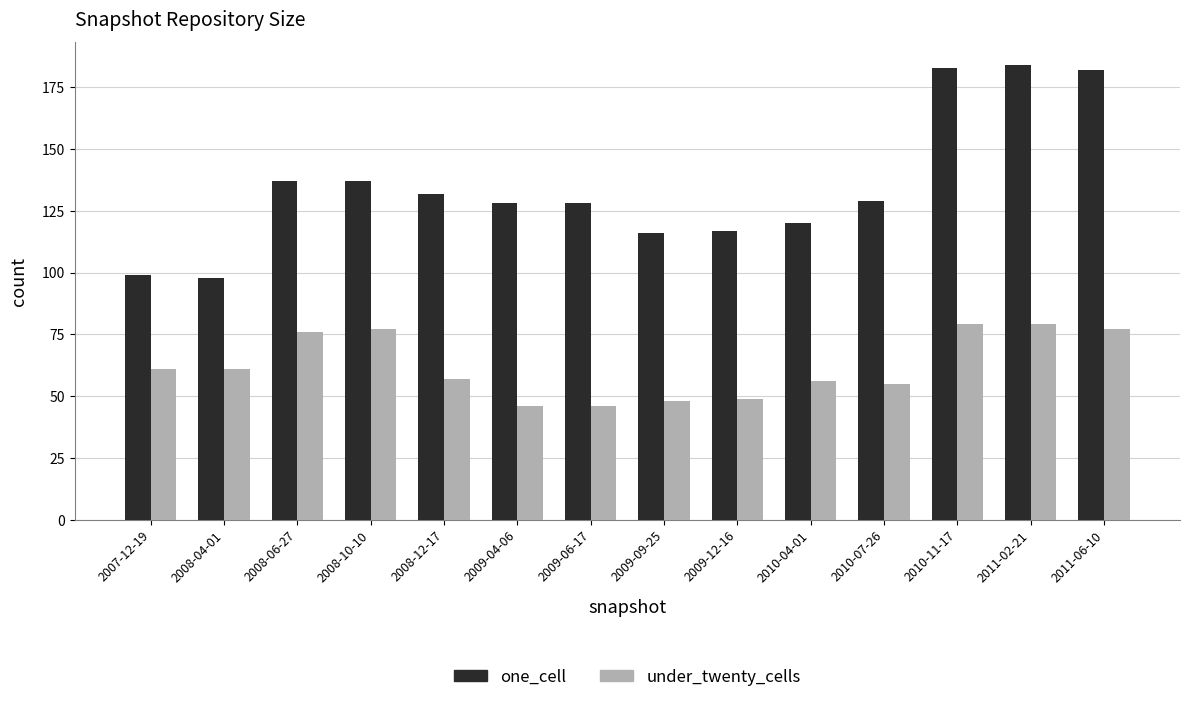

Does the chart contain any negative values?

No